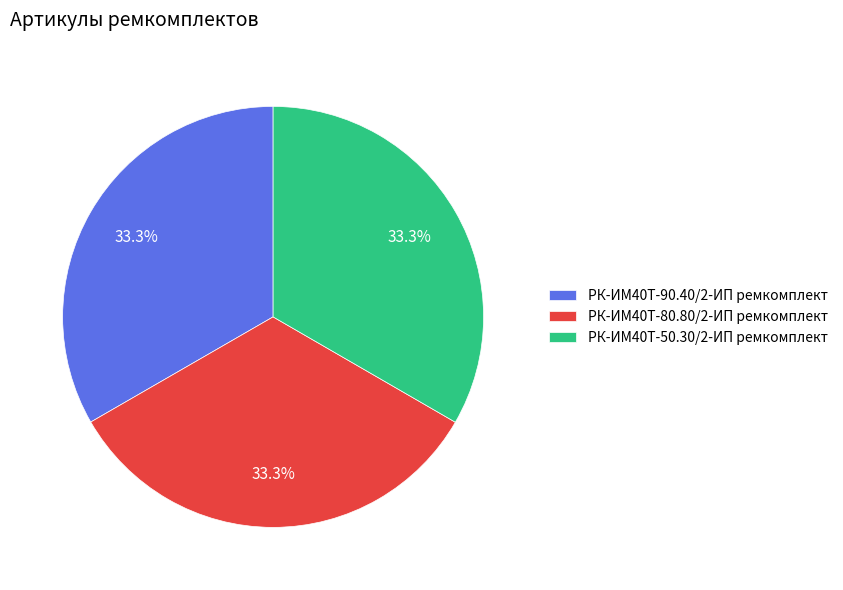

To the nearest percent, what is the combined percentage of РК-ИМ40T-80.80/2-ИП ремкомплект and РК-ИМ40T-90.40/2-ИП ремкомплект?

67%